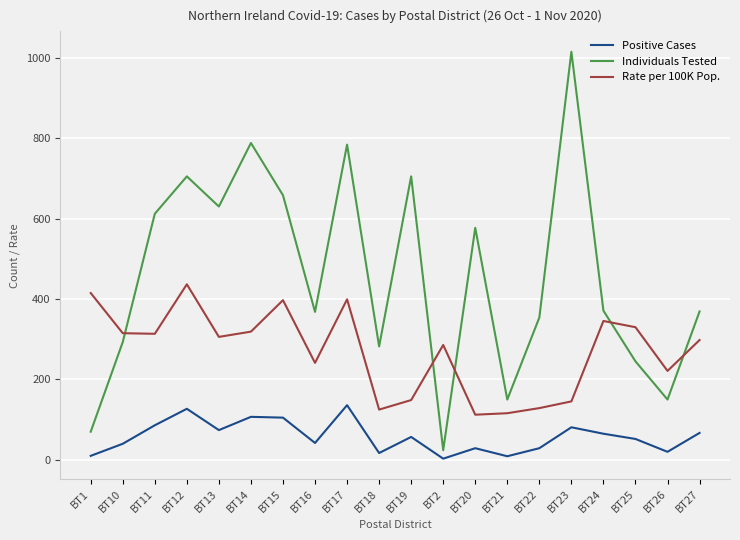

What is the sum of the Positive Cases values at BT2 and BT18?

20.0